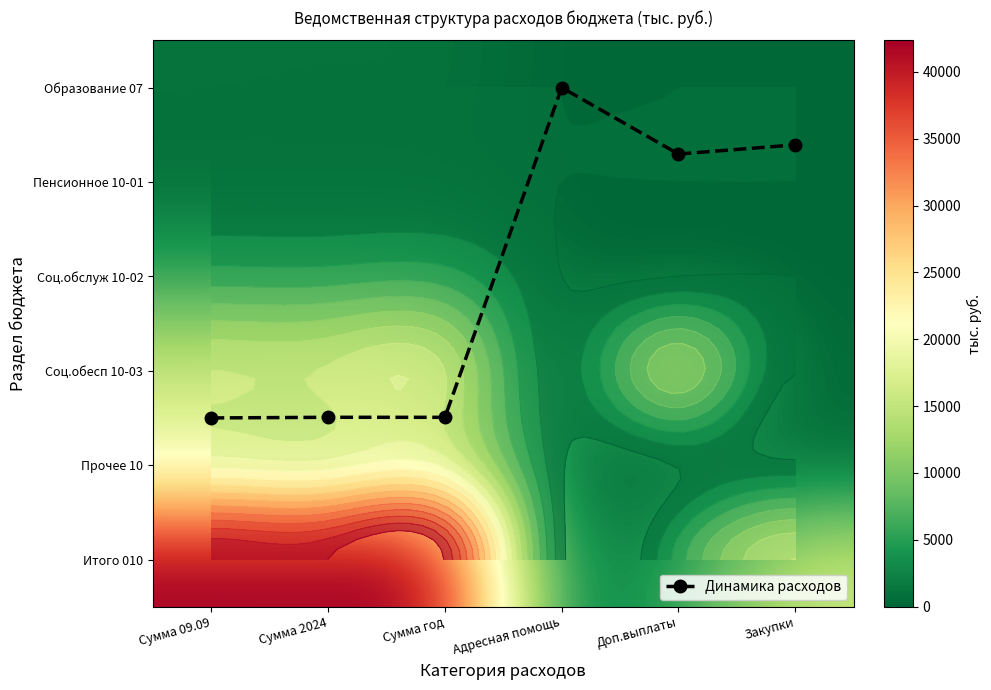

The Итого 010 series shows 71922.1 at Сумма 09.09. True or false?

False